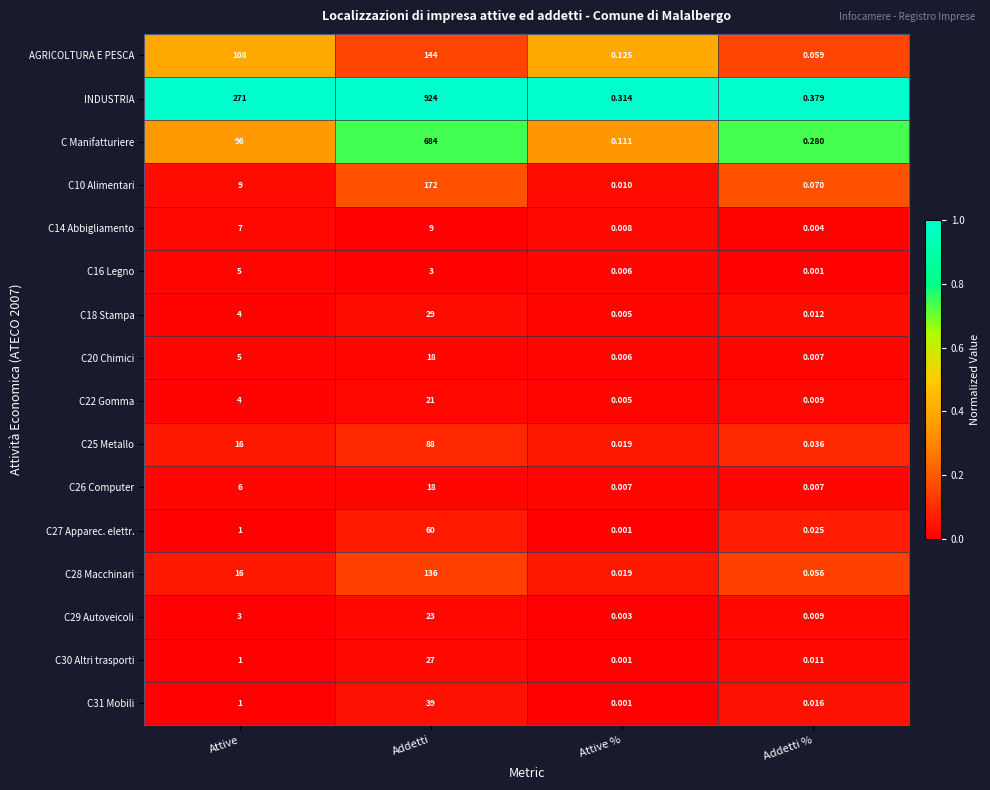

Which series has the widest spread of values?

INDUSTRIA